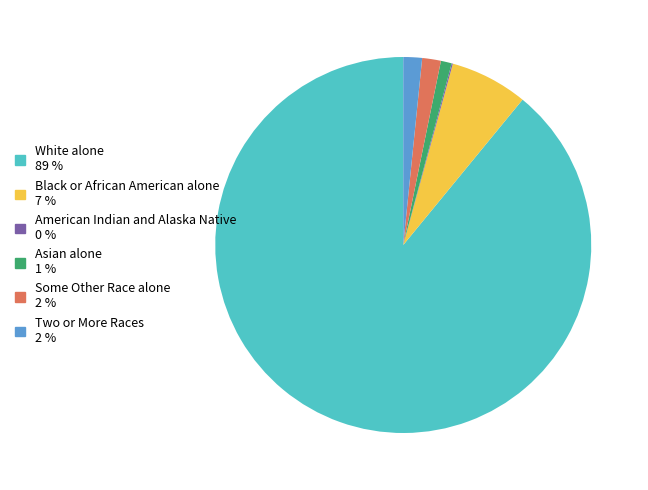

What is the majority slice?

White alone